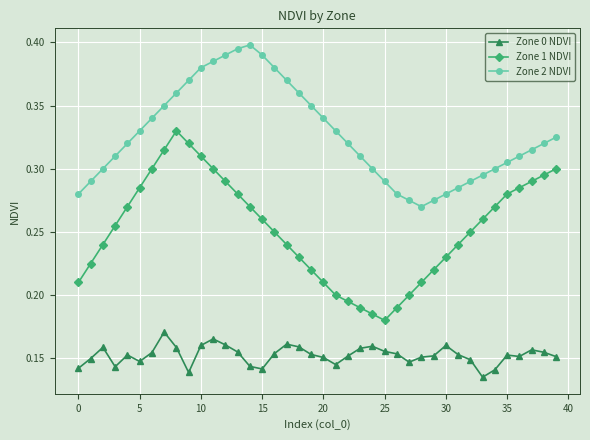

True or false: Zone 1 NDVI and Zone 0 NDVI intersect in this chart.

False